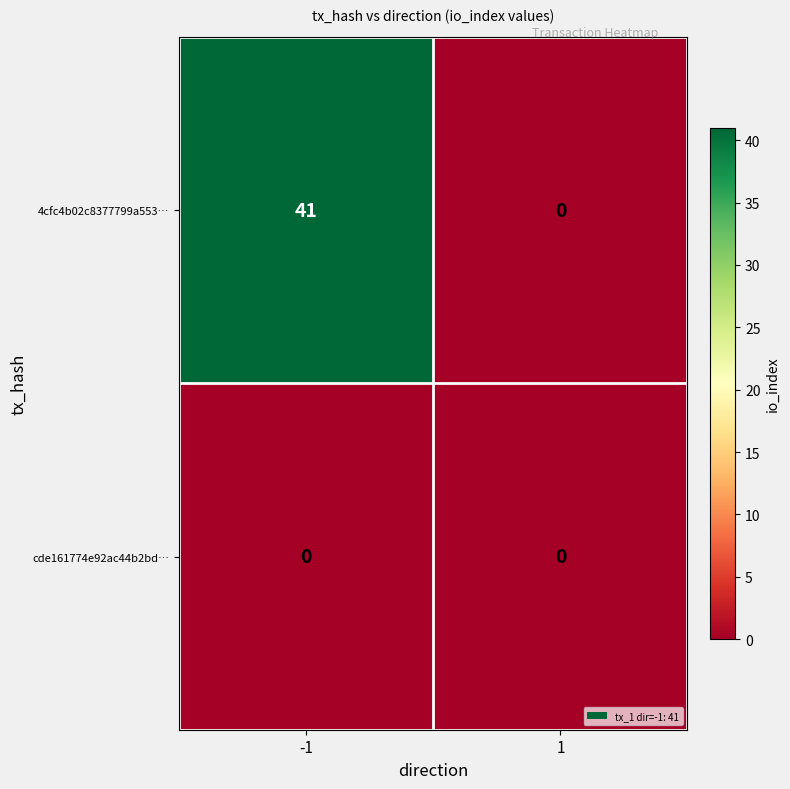

Rank the series by their average value, from highest to lowest.

4cfc4b02c8377799a553…, cde161774e92ac44b2bd…